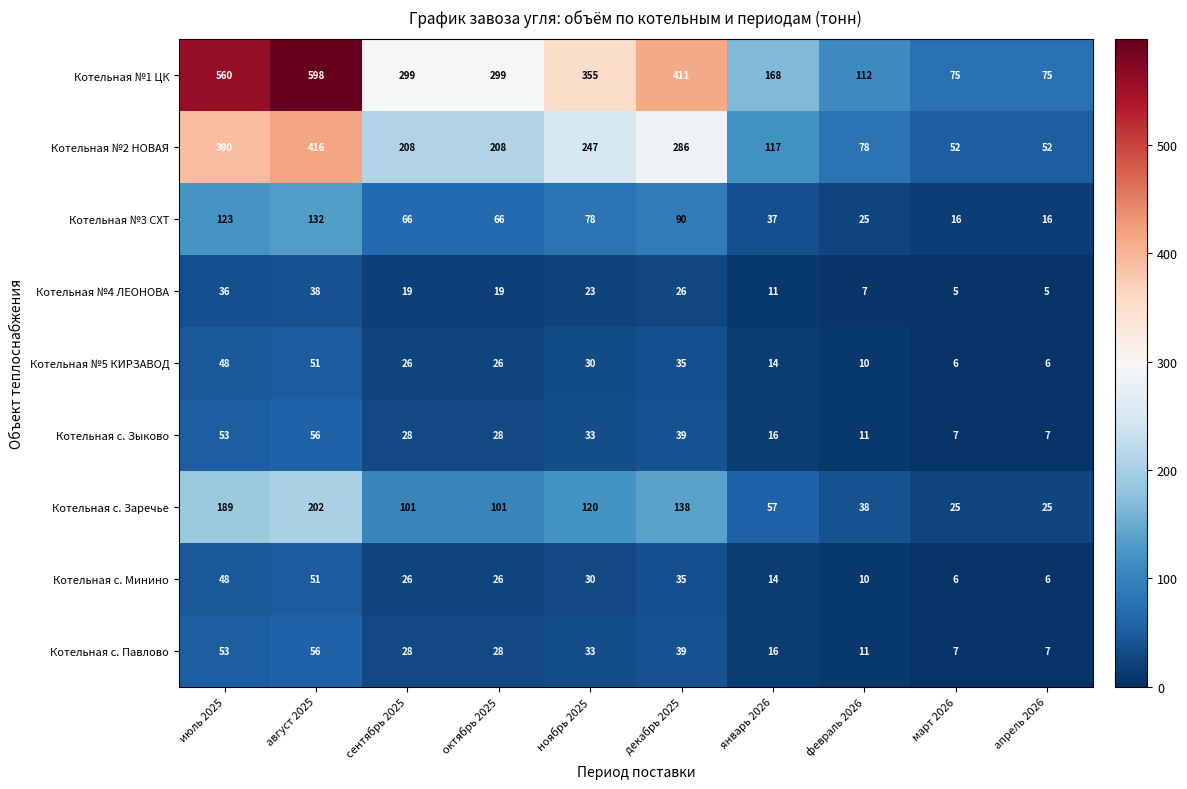

Which series has the widest spread of values?

Котельная №1 ЦК